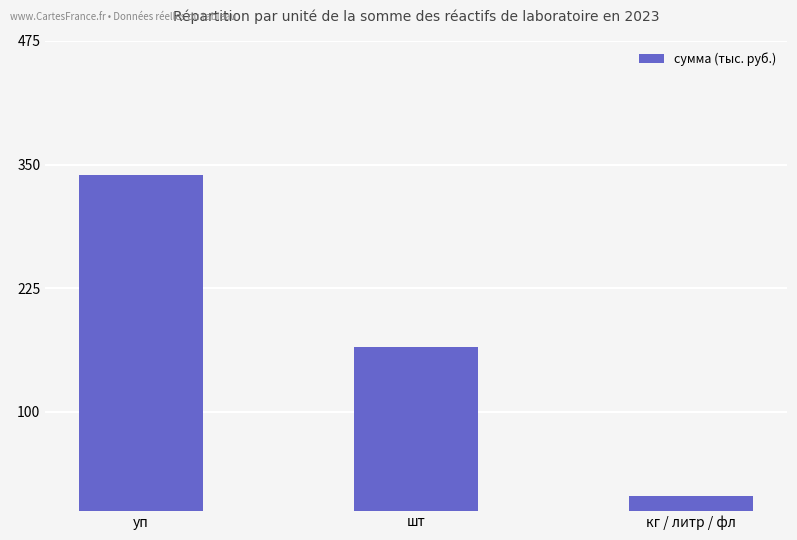

Is it true that the value at уп is 591.0?

False